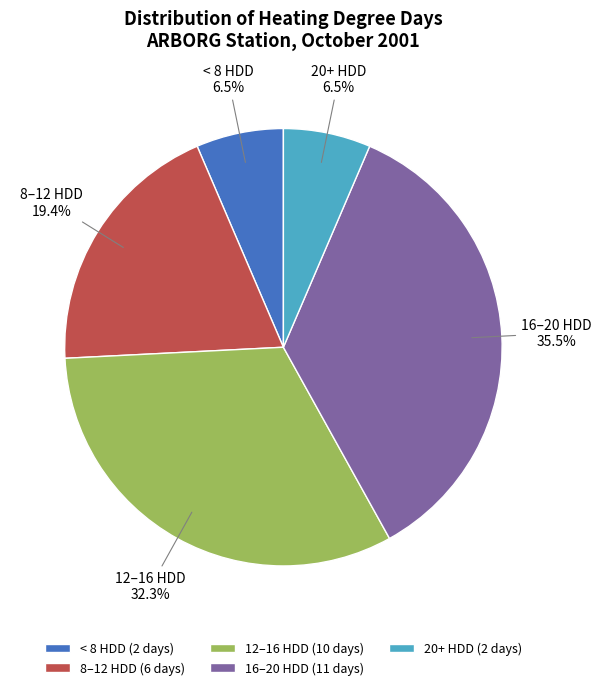

Is there any slice that represents more than half of the pie?

No